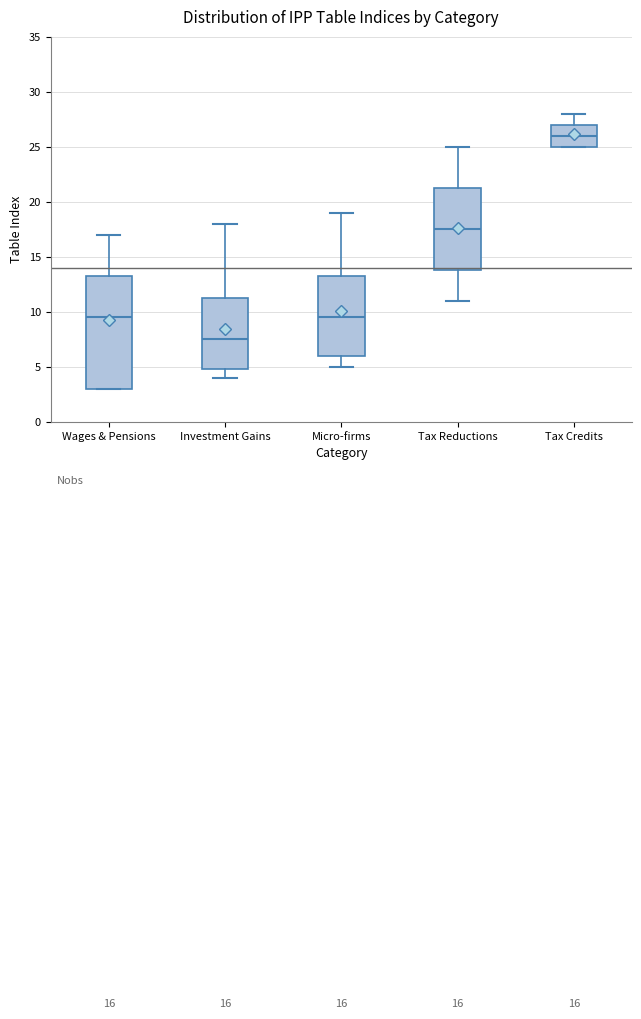

Which box is the tallest, from its lower edge to its upper edge?

Wages & Pensions